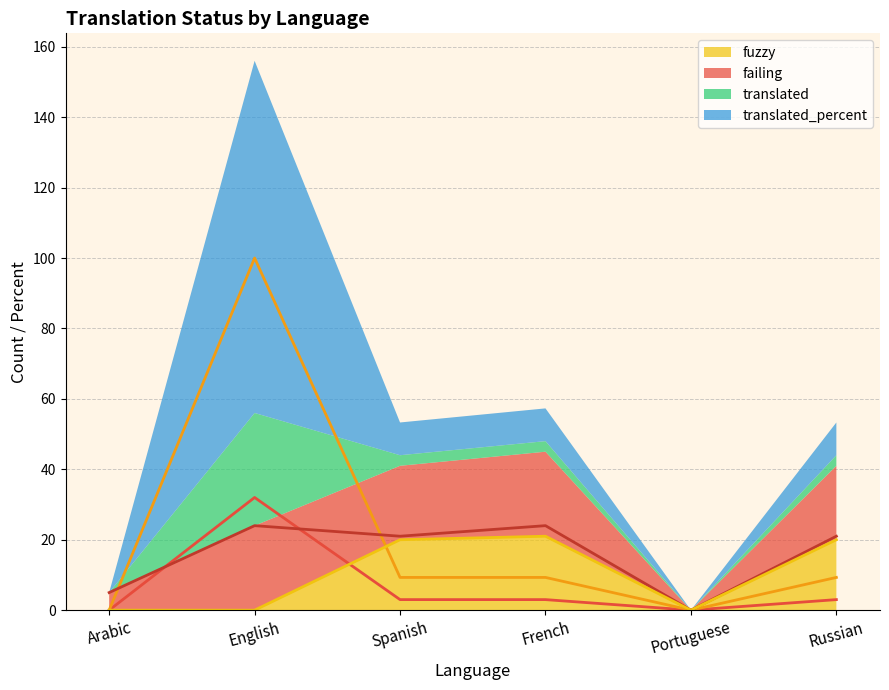

Where is translated_percent (line) nearest to the value 50?

Spanish